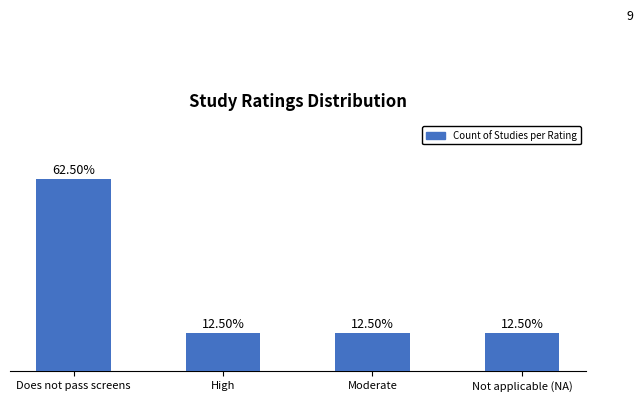

Reading left to right, what are all the values shown in this chart?

5	1	1	1